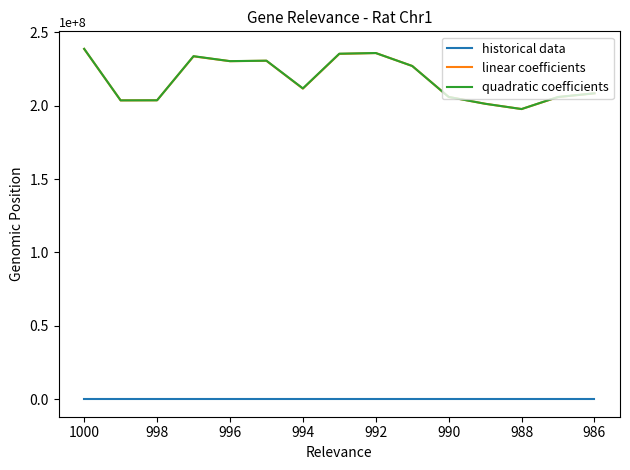

At 1000, list the series in order from largest to smallest.

quadratic coefficients, linear coefficients, historical data